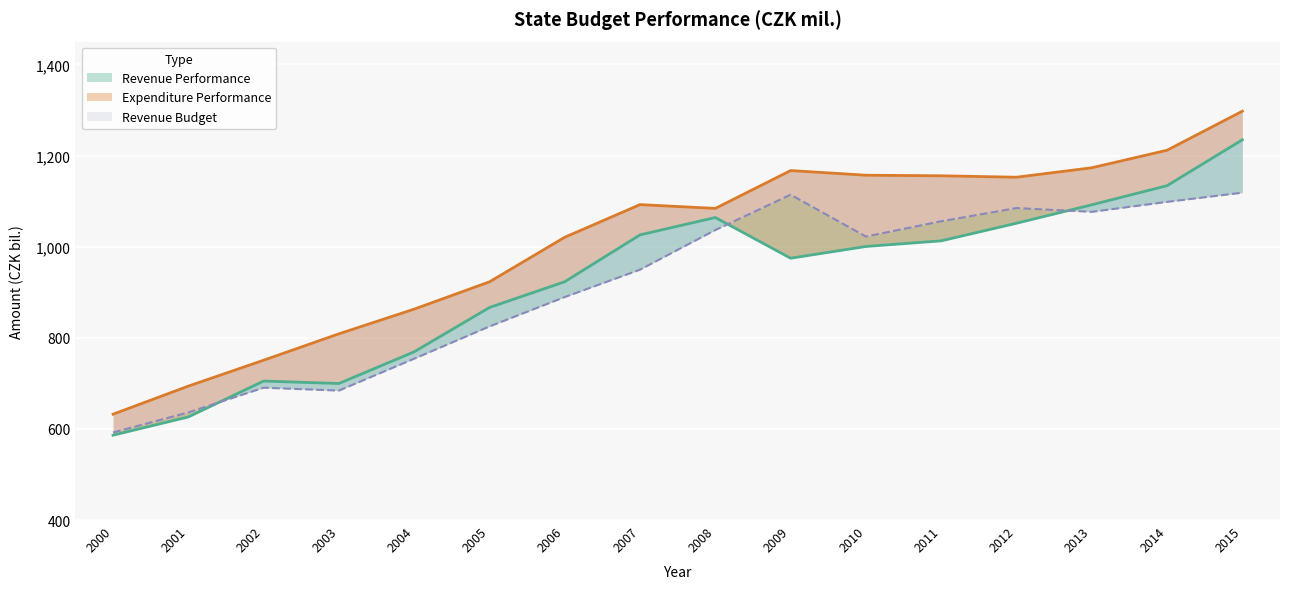

What is the value of the Revenue Performance point at the 15th from the left?

1133821